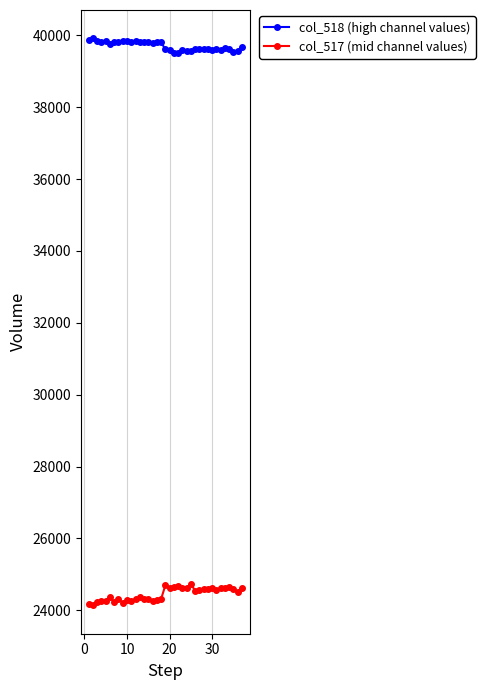

True or false: col_518 (high channel values) and col_517 (mid channel values) cross at least once.

False